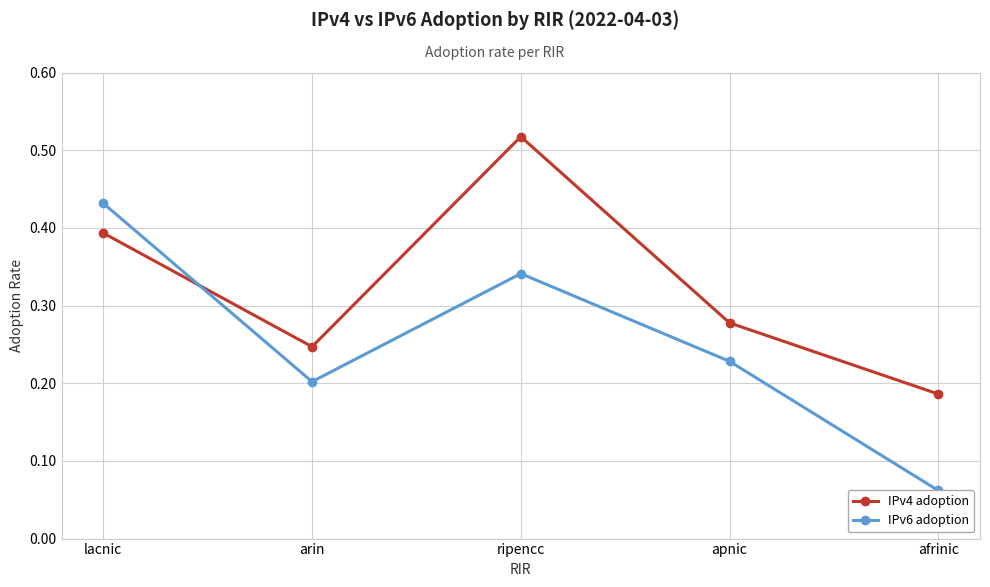

The value of IPv6 adoption at arin is 0.2. True or false?

True